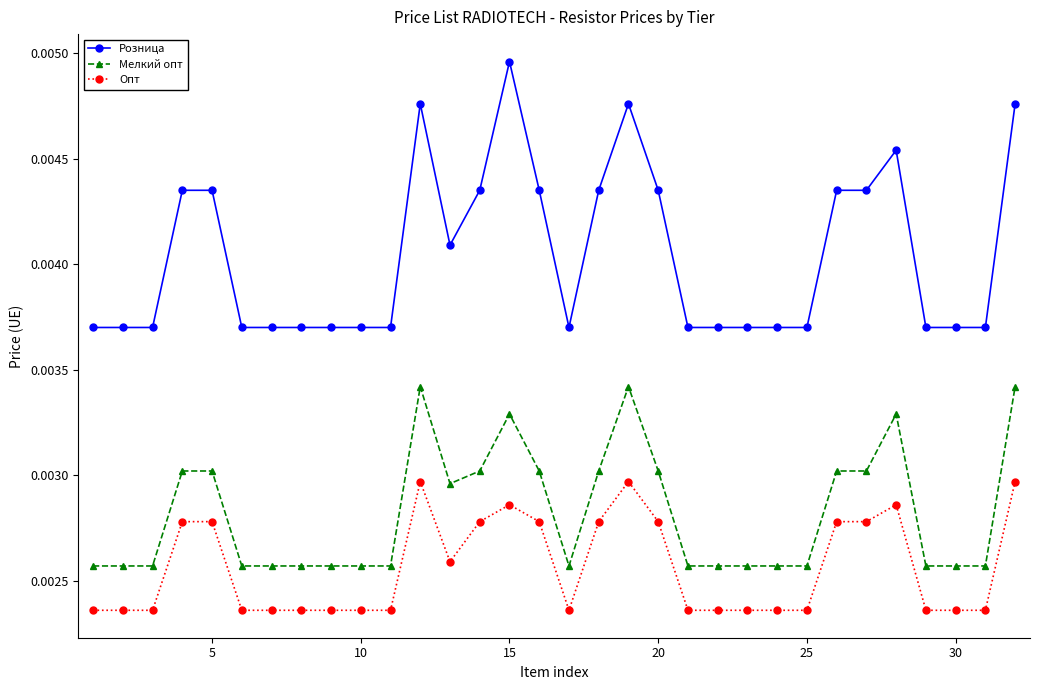

True or false: Розница and Мелкий опт intersect in this chart.

False